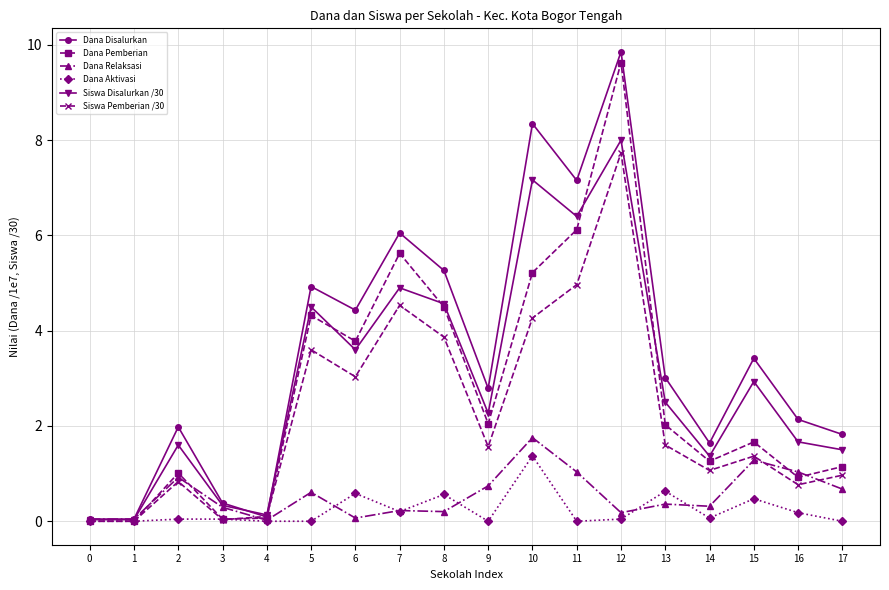

Which series has the largest range (max minus min)?

Dana Disalurkan